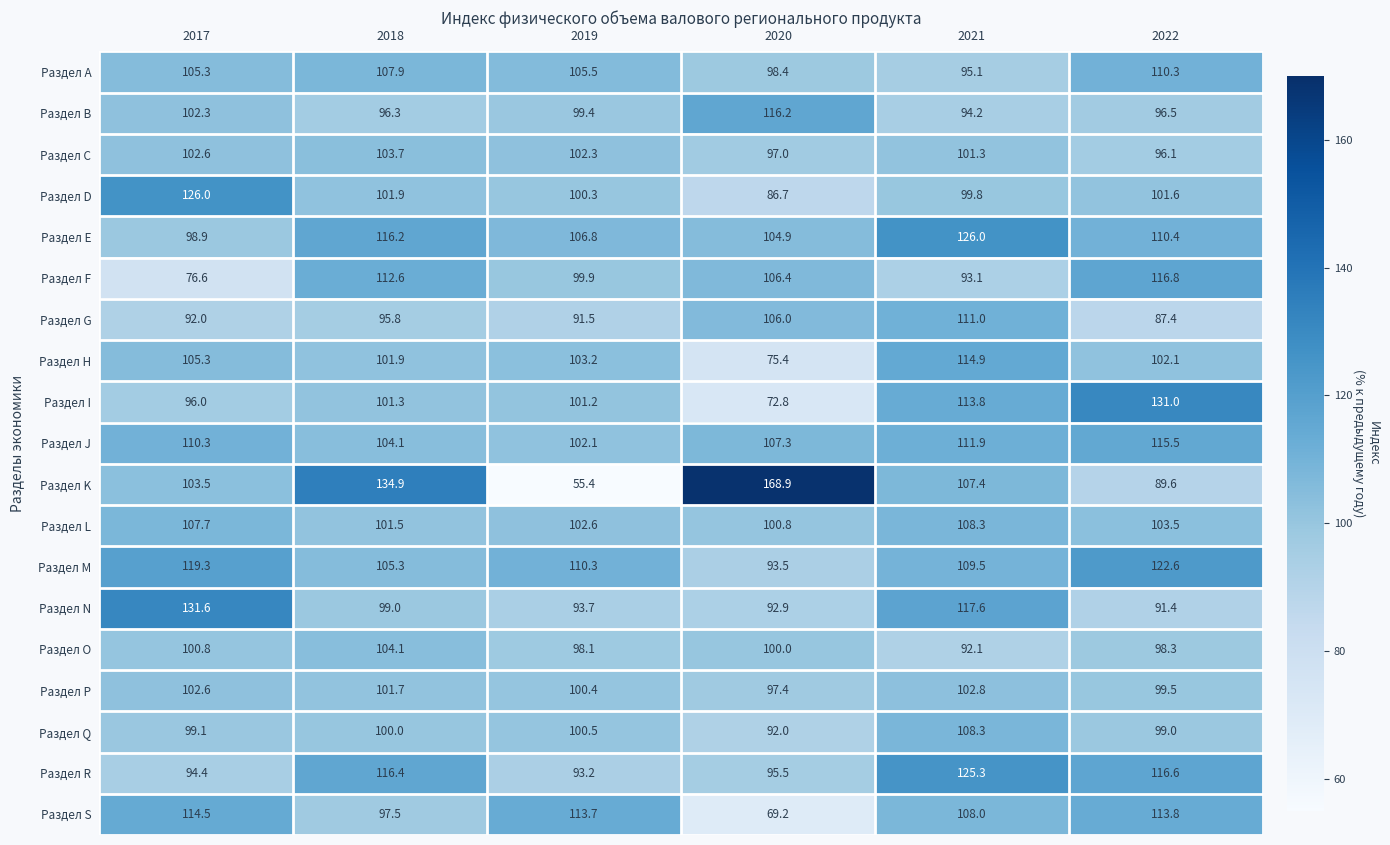

Is it true that Раздел B equals 62.1 at 2020?

False